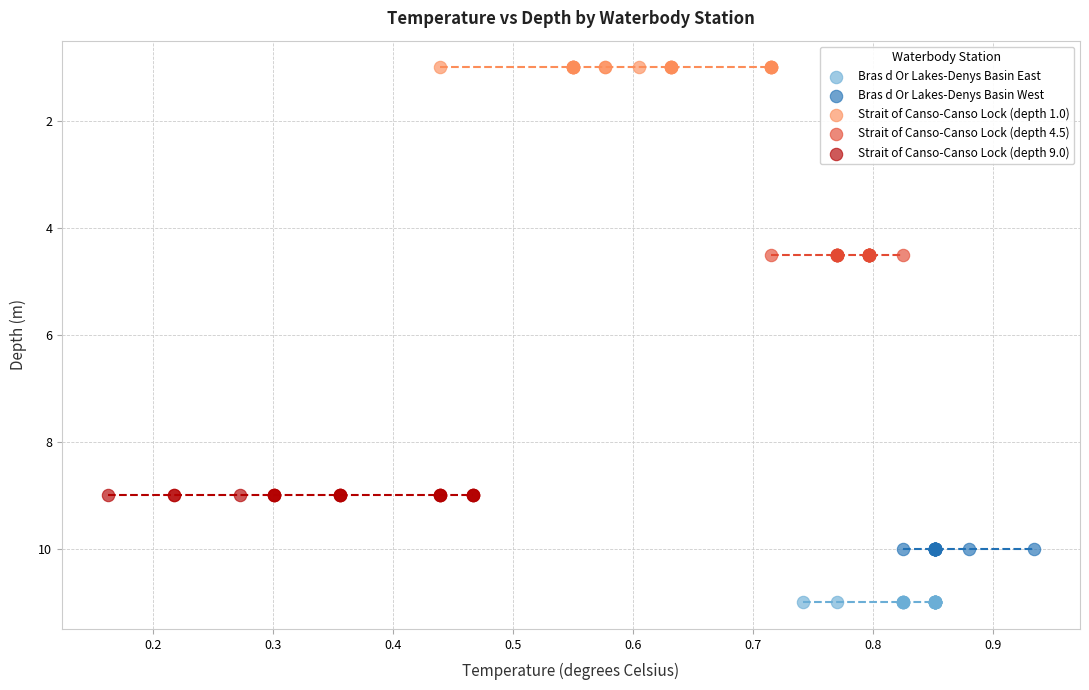

Which series contains the lowest Y value?

Strait of Canso-Canso Lock (depth 1.0)